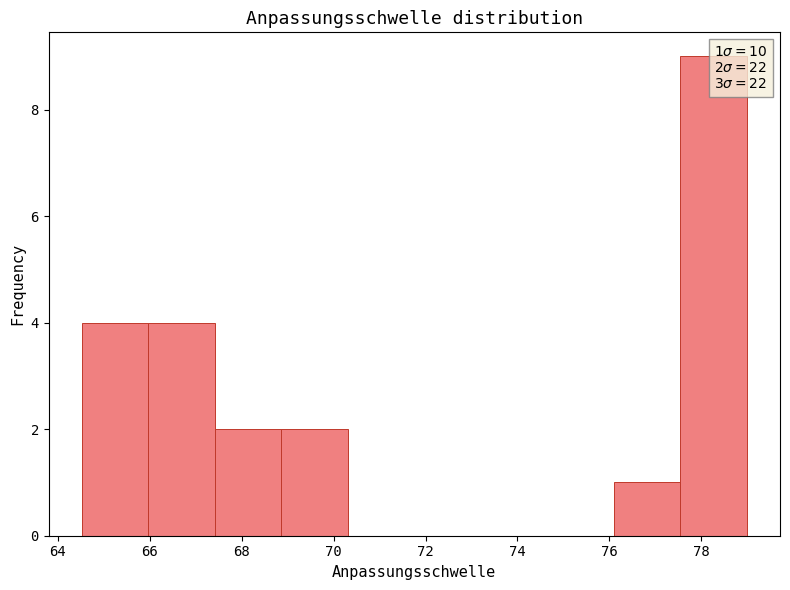

Over which range of the x-axis is the bar tallest?

77.6 to 79.0